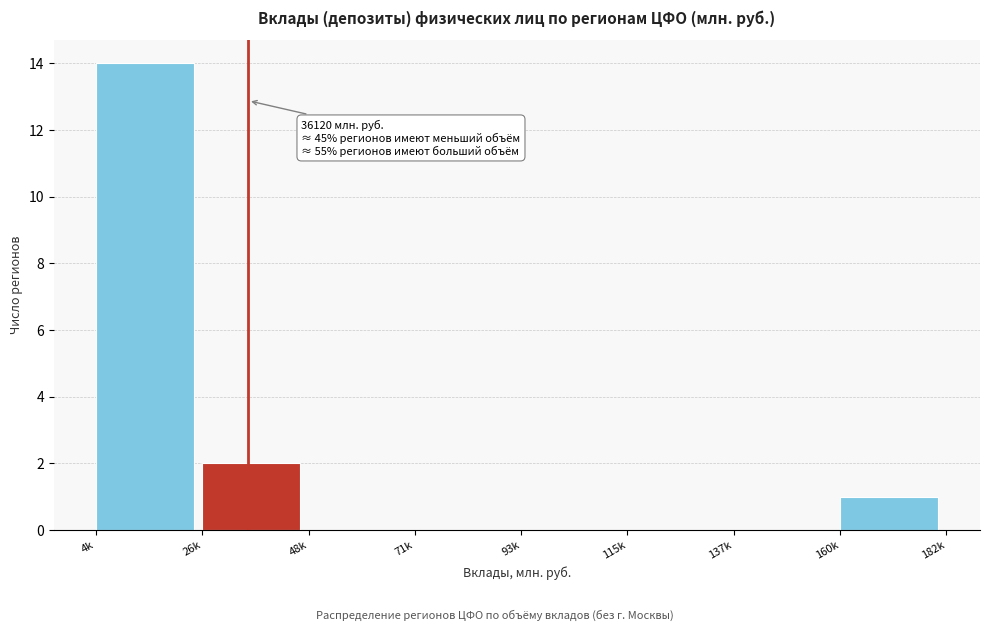

Reading right to left, extract all data points from this chart.

160k=1	137k=0	115k=0	93k=0	71k=0	48k=0	26k=2	4k=14